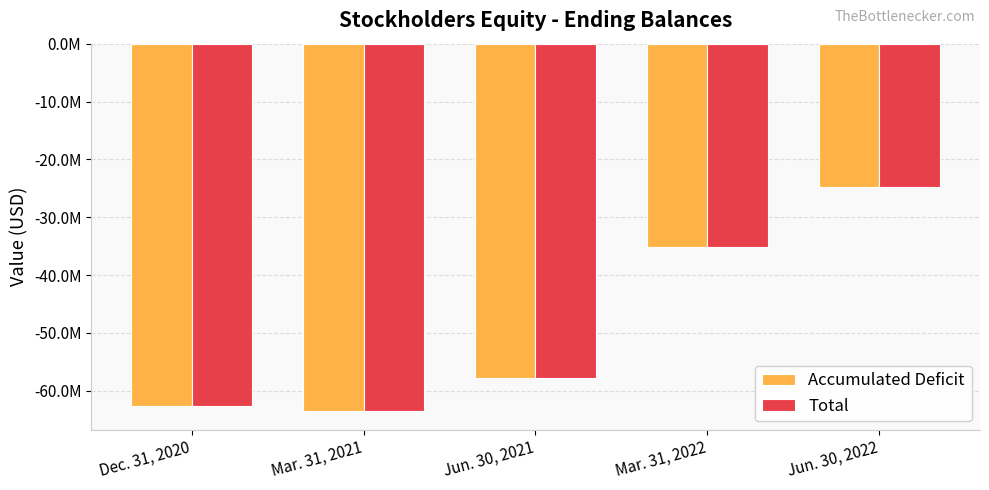

Are the bars grouped side by side (vs. stacked)?

Yes